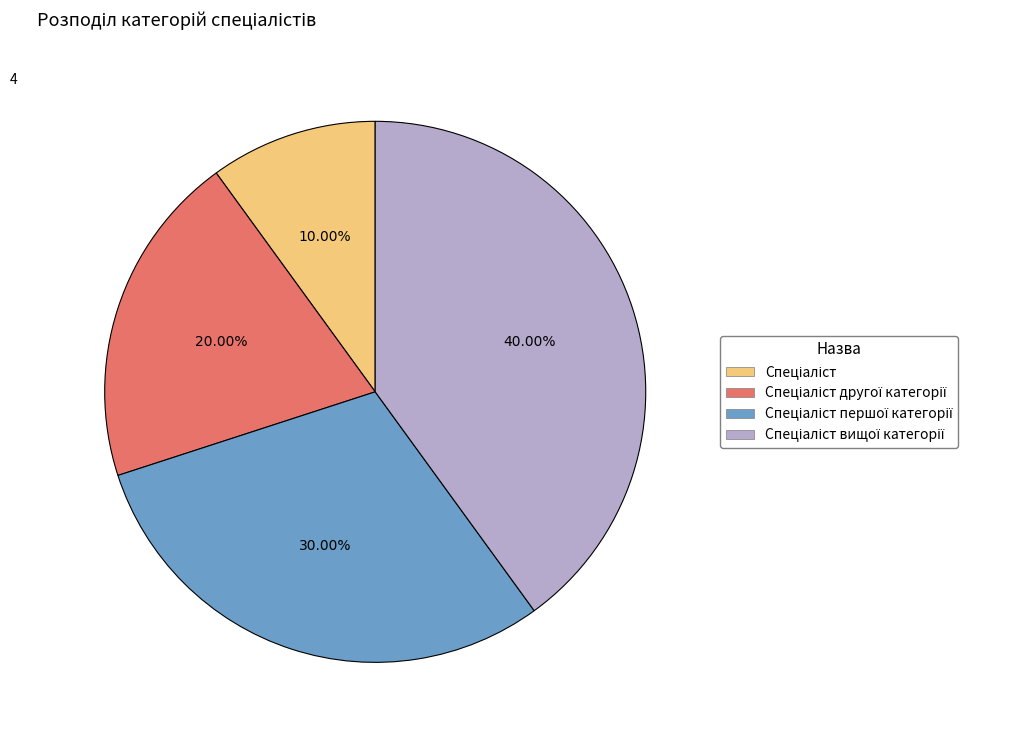

Does any single category account for the majority?

No